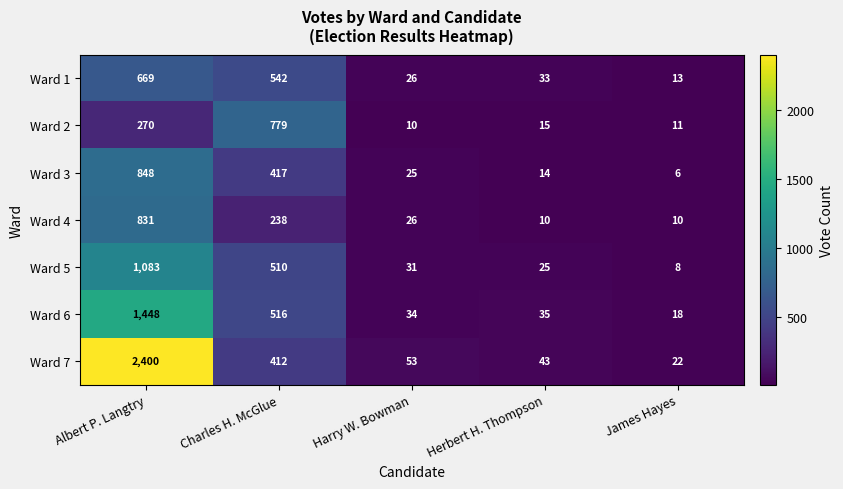

What is the total value across all series at Charles H. McGlue?

3414